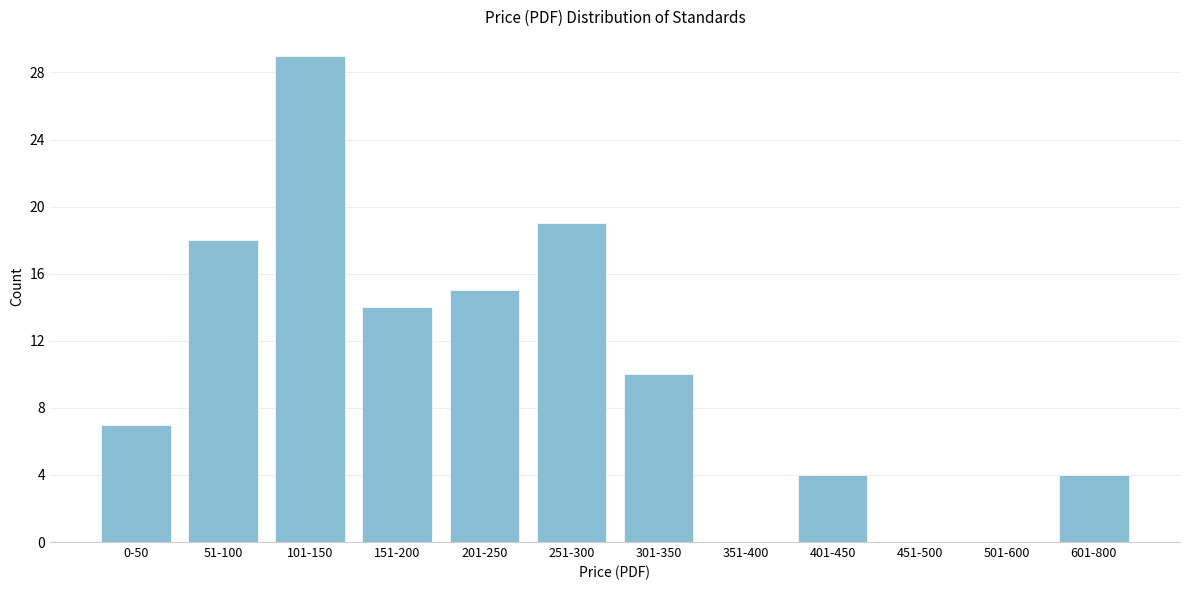

Reading left to right, extract all data points from this chart.

0-50=7	51-100=18	101-150=29	151-200=14	201-250=15	251-300=19	301-350=10	351-400=0	401-450=4	451-500=0	501-600=0	601-800=4